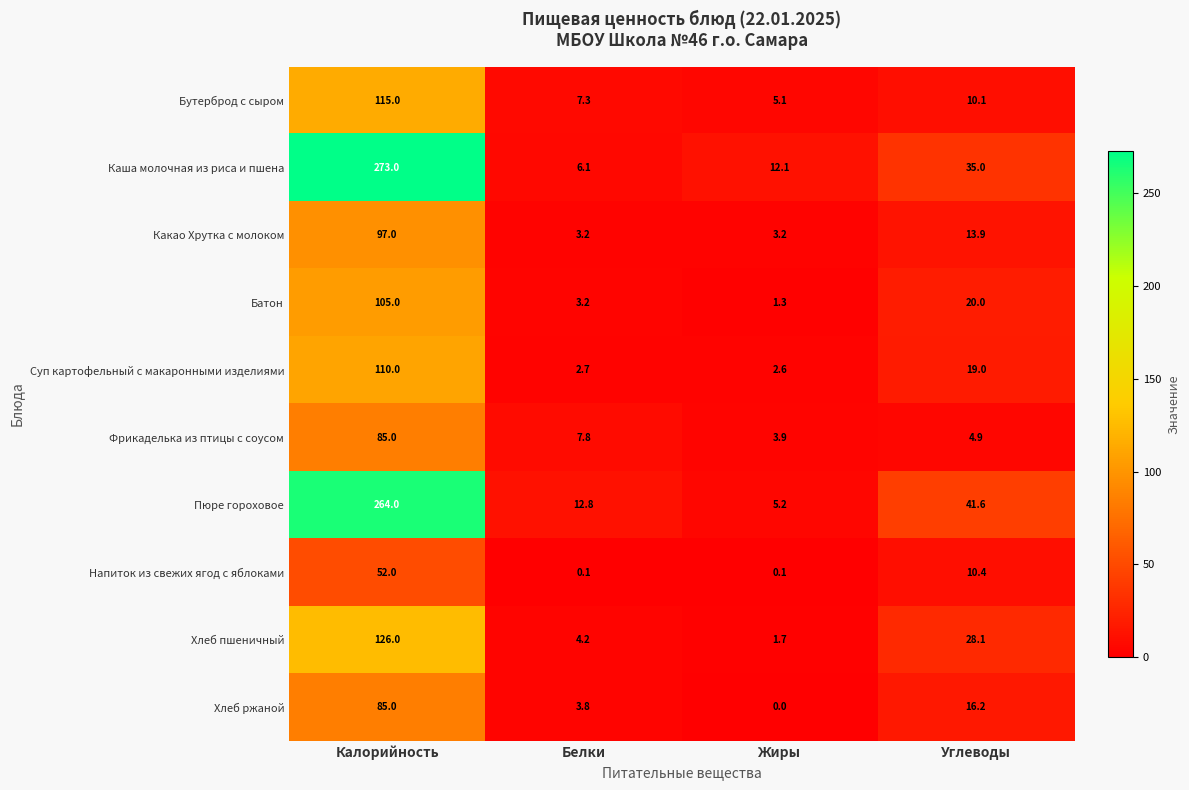

At which label is Батон closest to 53?

Углеводы